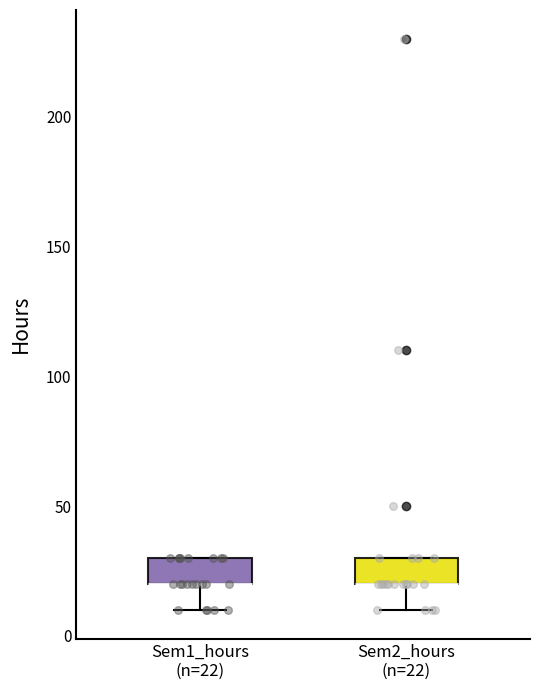

Reading left to right, read every box against the y-axis: the position of its median line, the range the box covers, and the ends of its whiskers. The values are not printed on the chart, so give them approximately, as read against the axis.

Sem1_hours (n=22): median 20 (drawn on the box's lower edge), box 20 to 30, whiskers 10 to 30
Sem2_hours (n=22): median 20 (drawn on the box's lower edge), box 20 to 30, whiskers 10 to 30